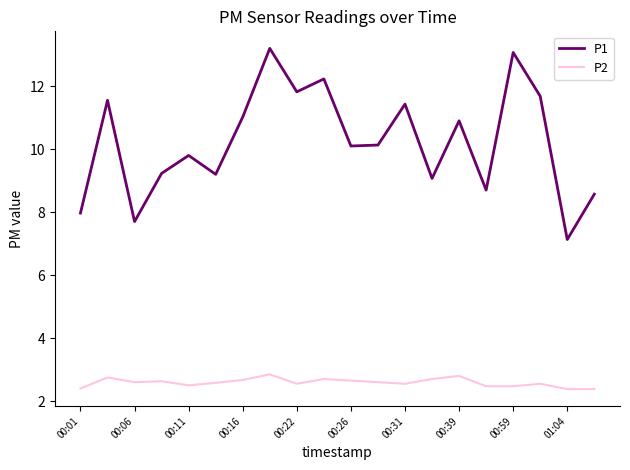

Which series has the largest total across all categories?

P1